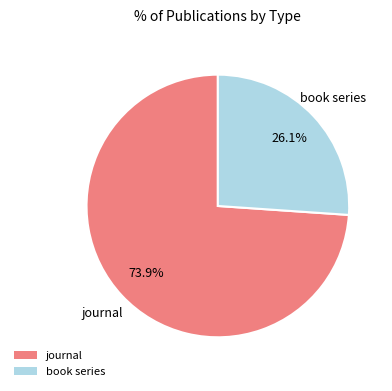

Is it true that journal is 63% of the pie?

False